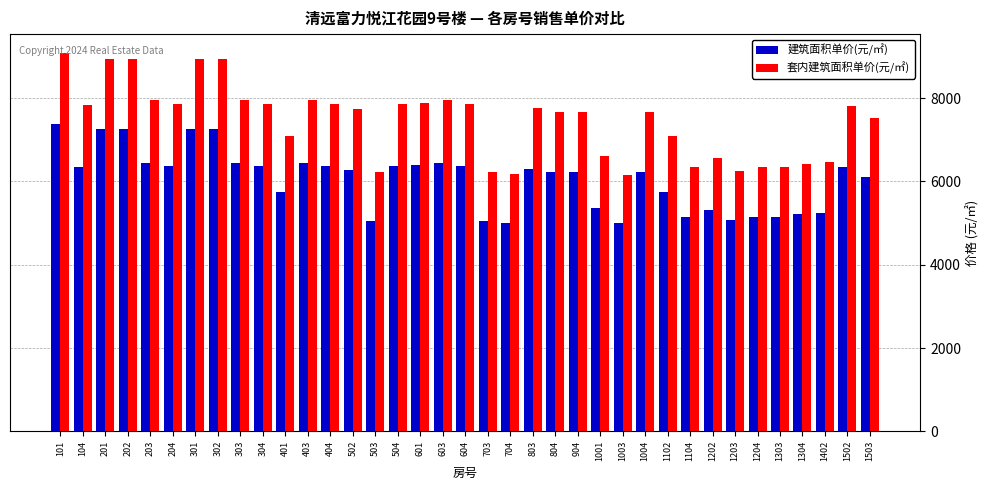

How many bars are there in each group?

2